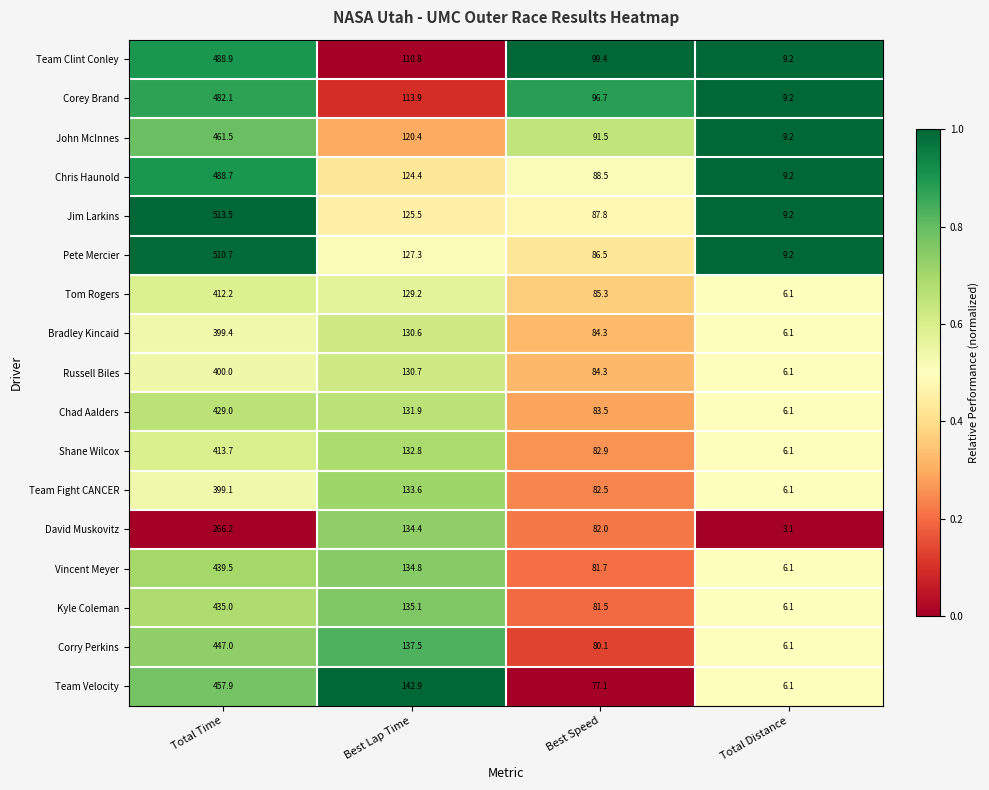

Which series has the largest total across all categories?

Jim Larkins